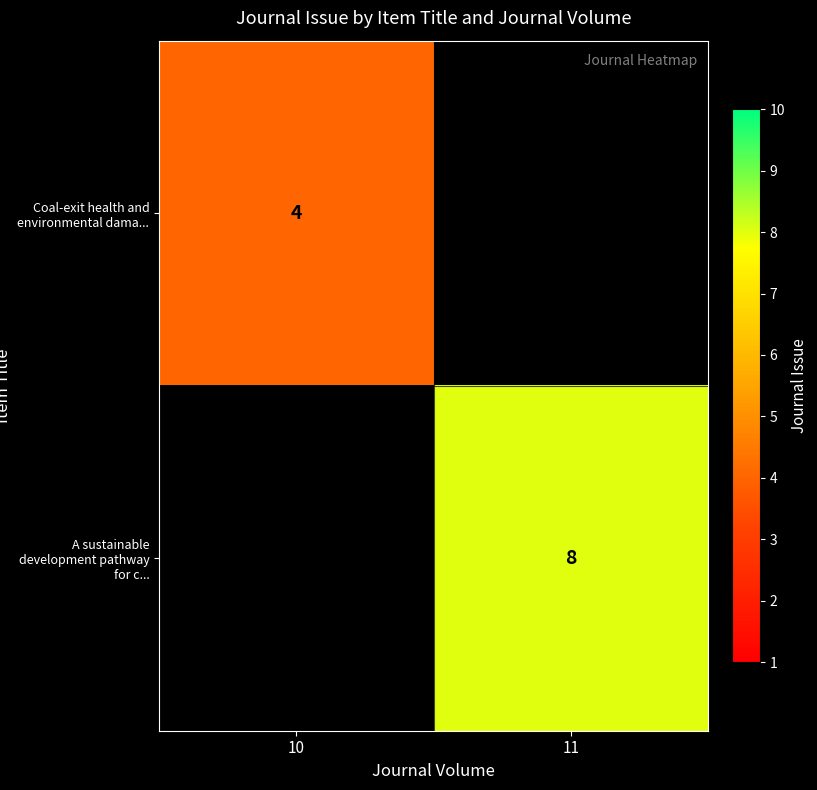

The A sustainable development pathway for c... series shows 8 at 11. True or false?

True